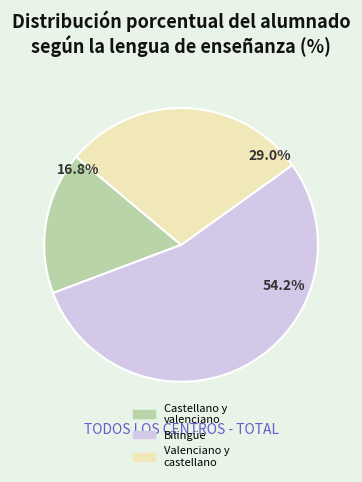

How many segments does this pie chart have?

3